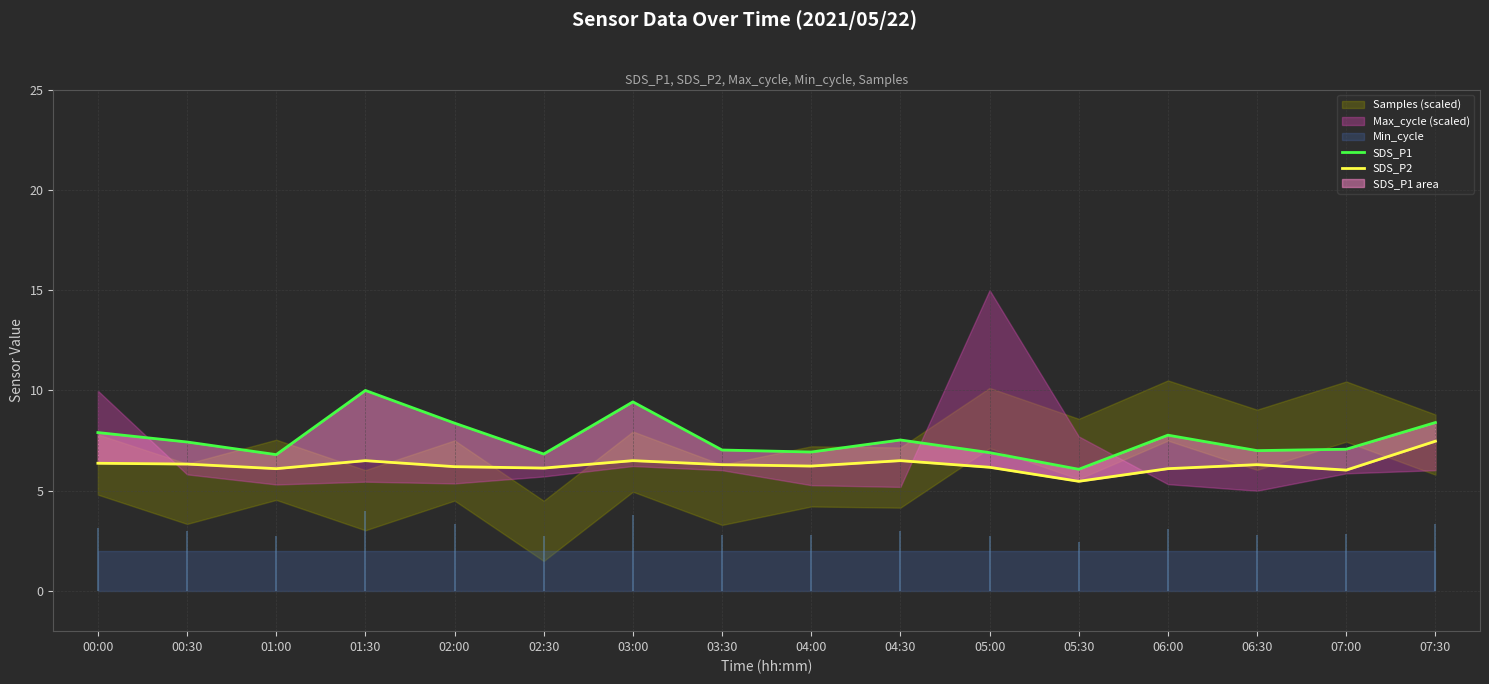

At which category is the sum across all series the highest?

01:30